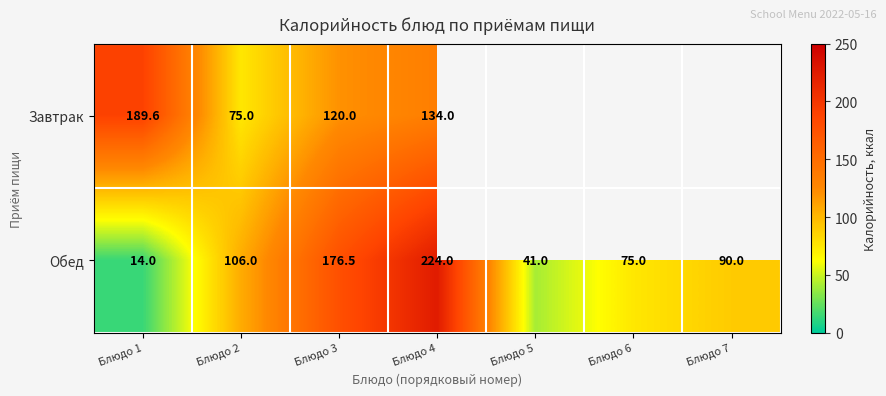

Rank the categories by Обед value from highest to lowest.

Блюдо 4, Блюдо 3, Блюдо 2, Блюдо 7, Блюдо 6, Блюдо 5, Блюдо 1